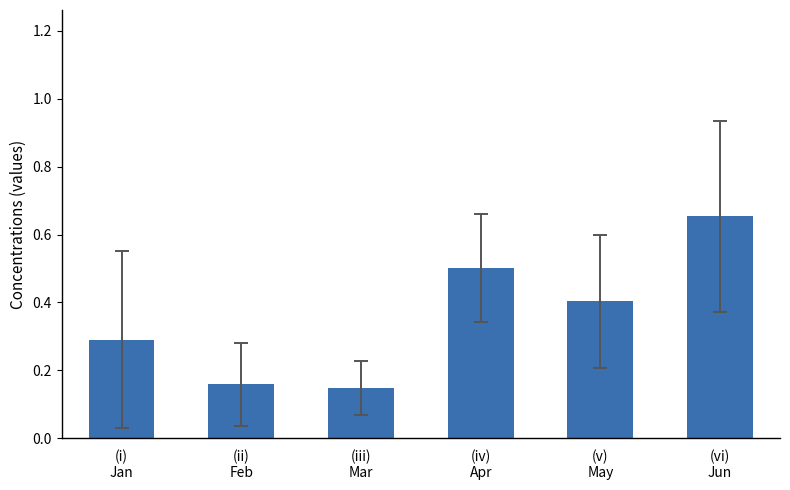

What is the change in value from (ii)
Feb to (vi)
Jun?

+0.5